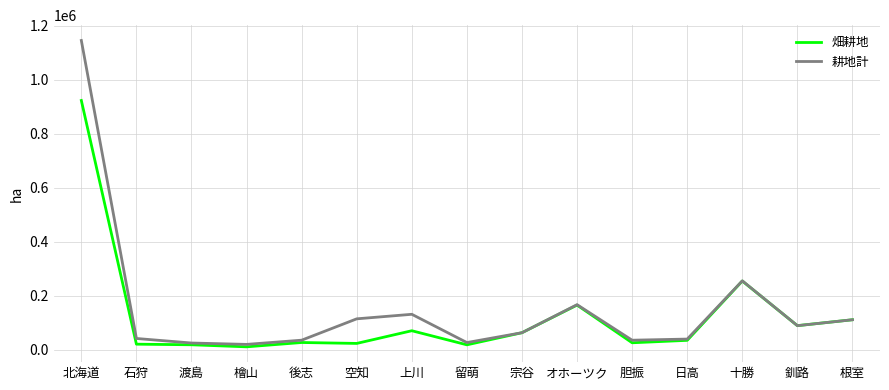

True or false: 耕地計 has more than 1 points higher than both neighbors.

True